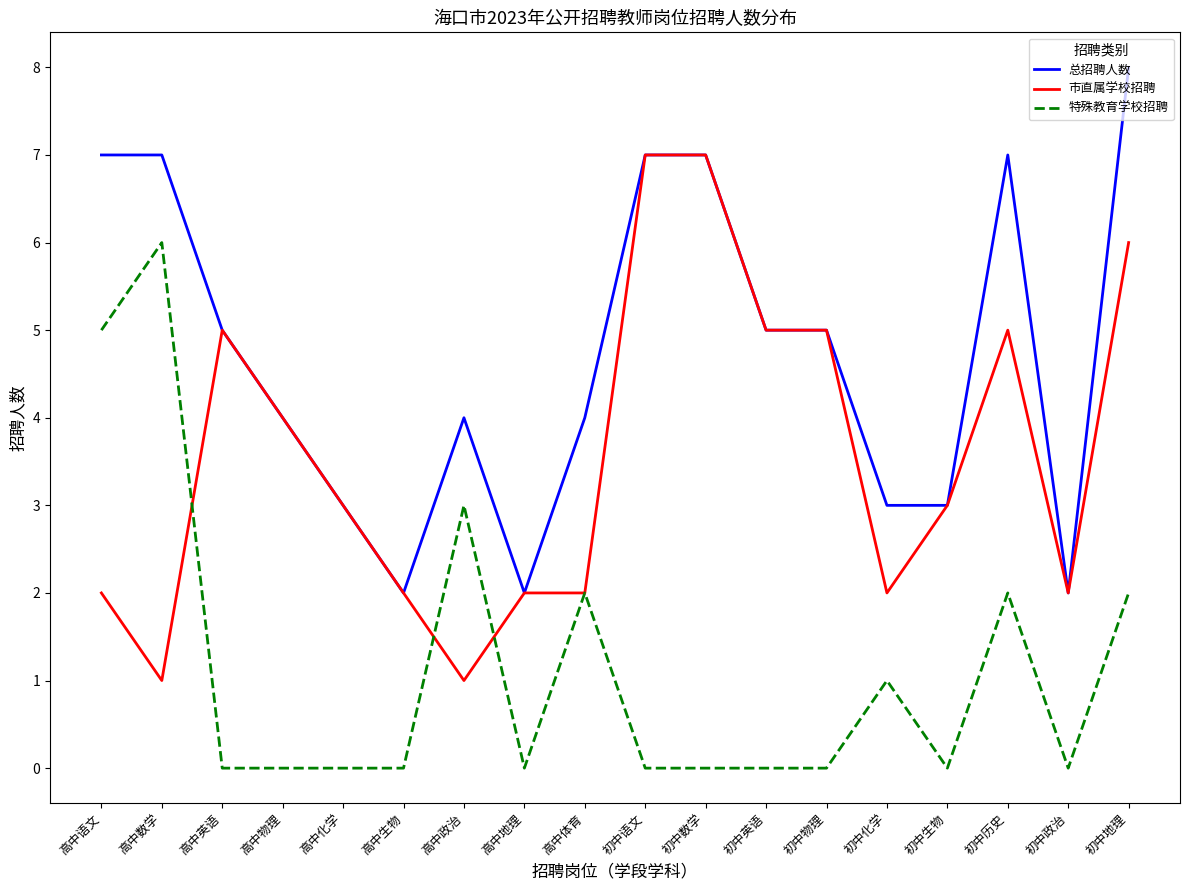

List the series in order of their overall mean, highest first.

总招聘人数, 市直属学校招聘, 特殊教育学校招聘